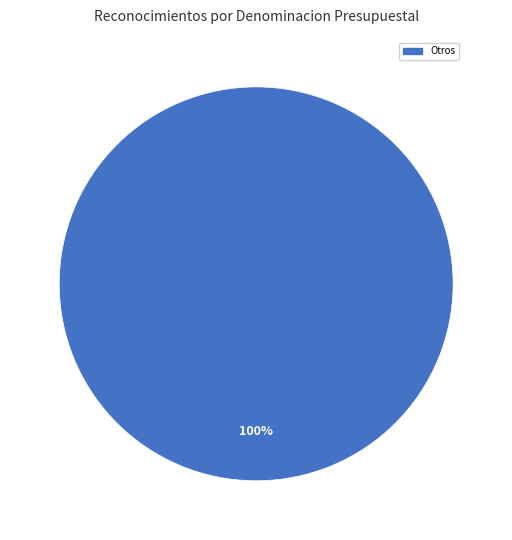

Is there any slice that represents more than half of the pie?

Yes